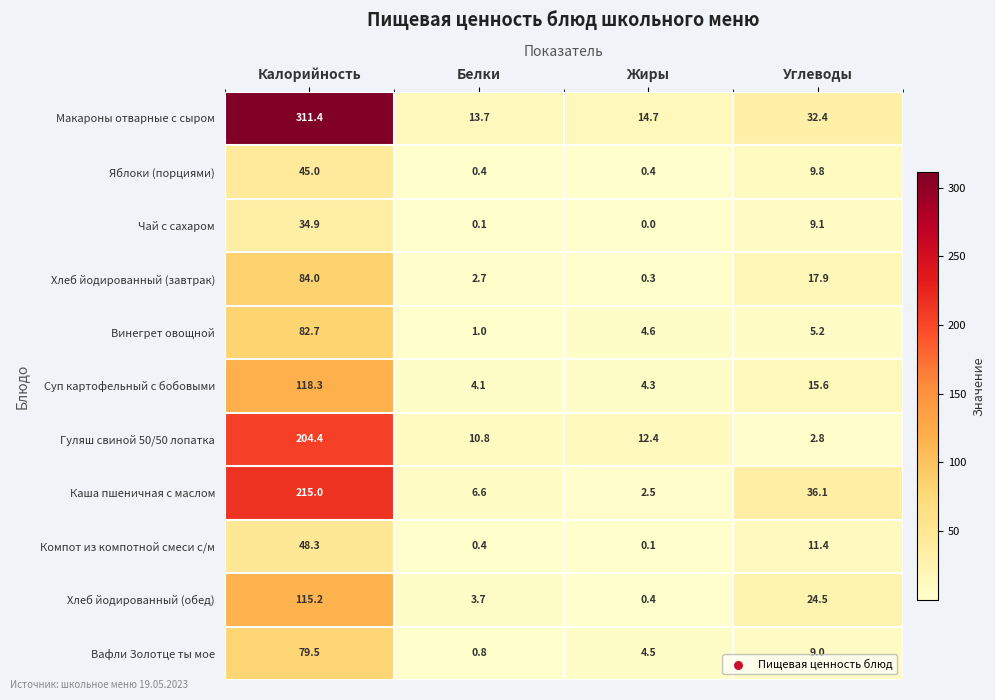

At which label does Компот из компотной смеси с/м first exceed 11?

Калорийность